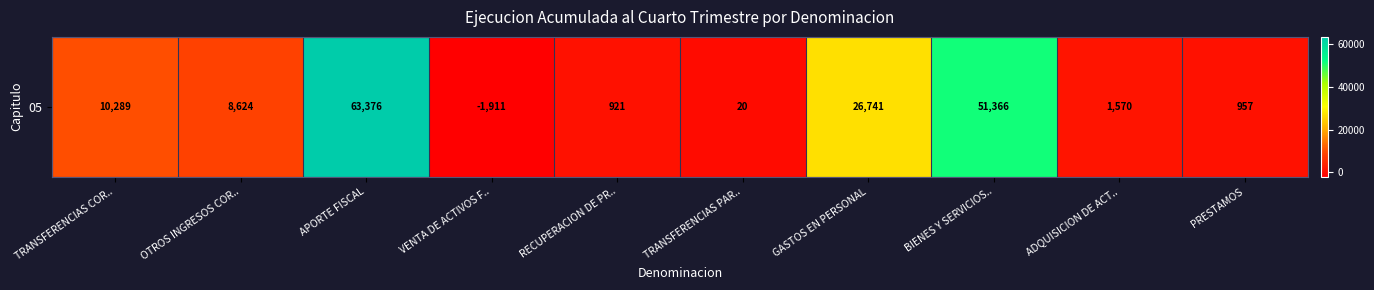

Reading left to right, list all the values displayed in this chart.

10289	8624	63376	-1911	921	20	26741	51366	1570	957